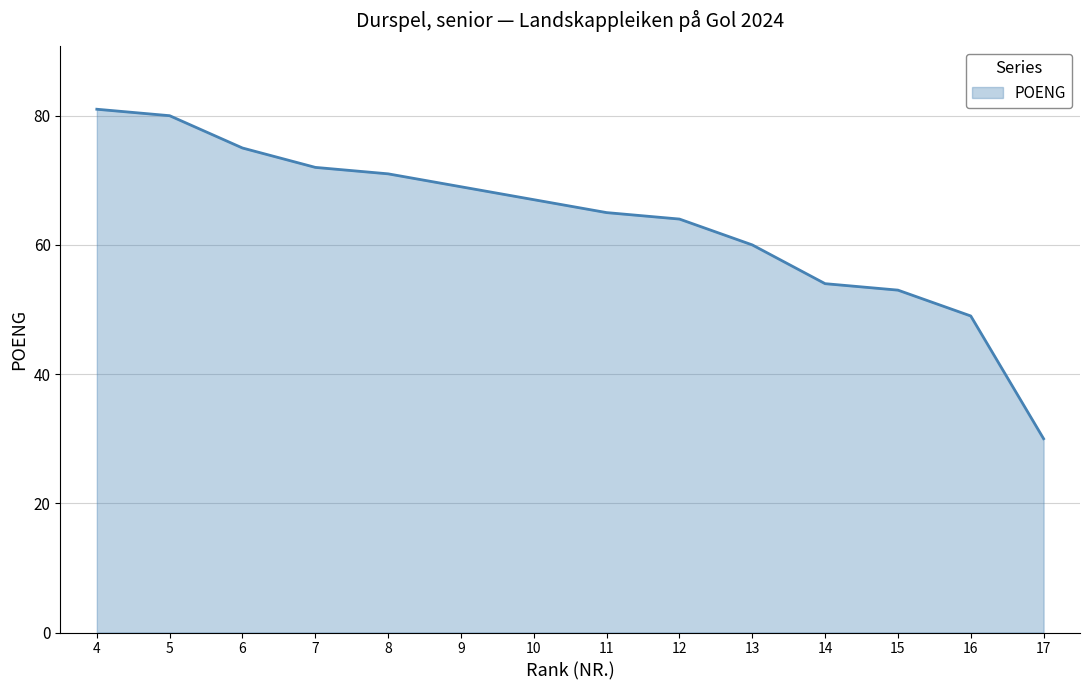

Reading left to right, transcribe all the data shown in this chart.

81	80	75	72	71	69	67	65	64	60	54	53	49	30